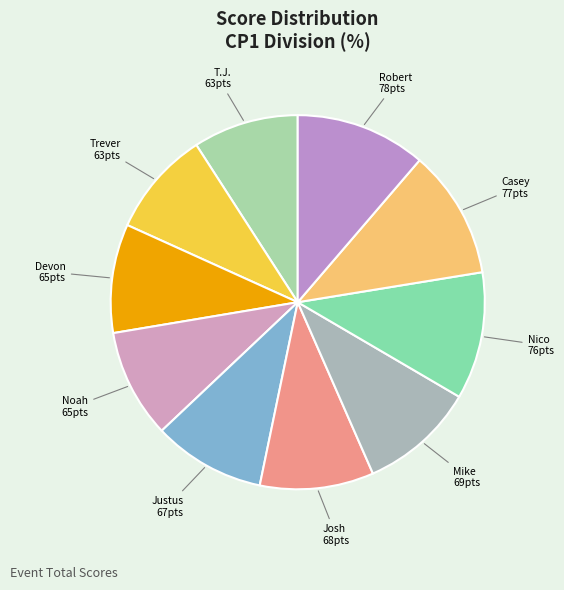

Is there a majority slice in this chart?

No